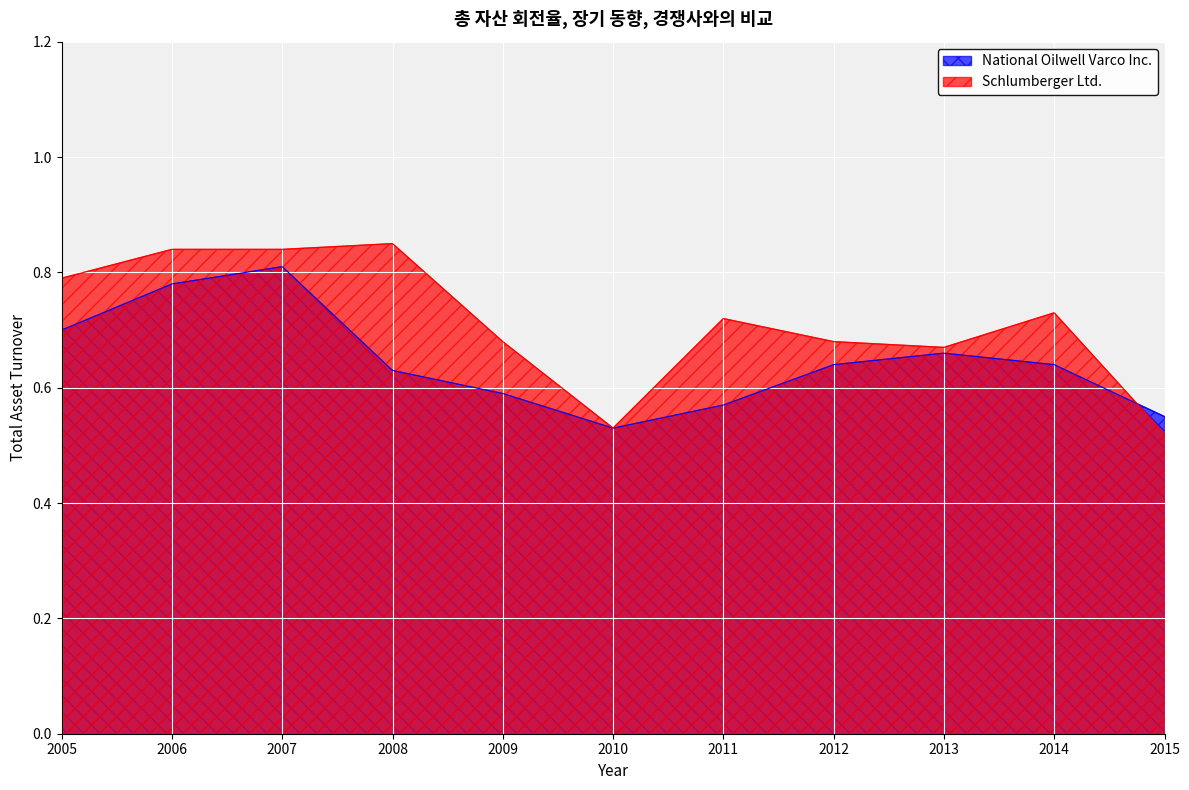

Reading left to right, transcribe all the data shown in this chart.

National Oilwell Varco Inc.: 0.7	0.8	0.8	0.6	0.6	0.5	0.6	0.6	0.7	0.6	0.6
Schlumberger Ltd.: 0.8	0.8	0.8	0.8	0.7	0.5	0.7	0.7	0.7	0.7	0.5